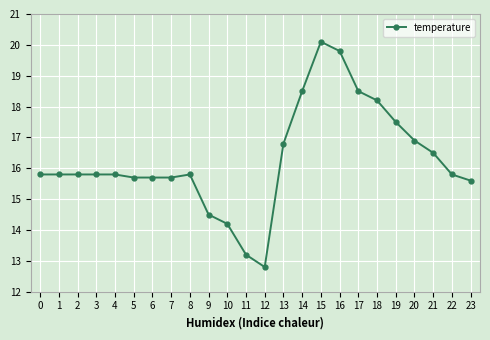

What value does the data have at 18?

18.2